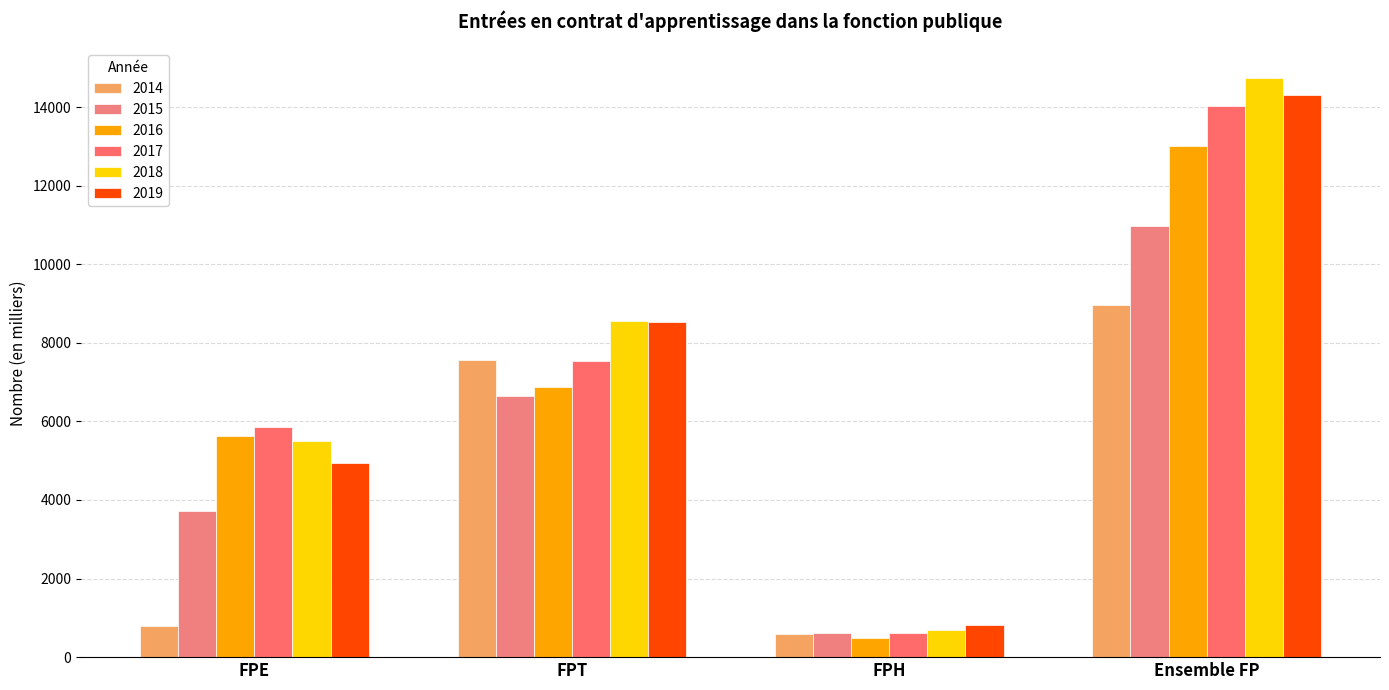

What are all the series names shown in the legend?

2014, 2015, 2016, 2017, 2018, 2019